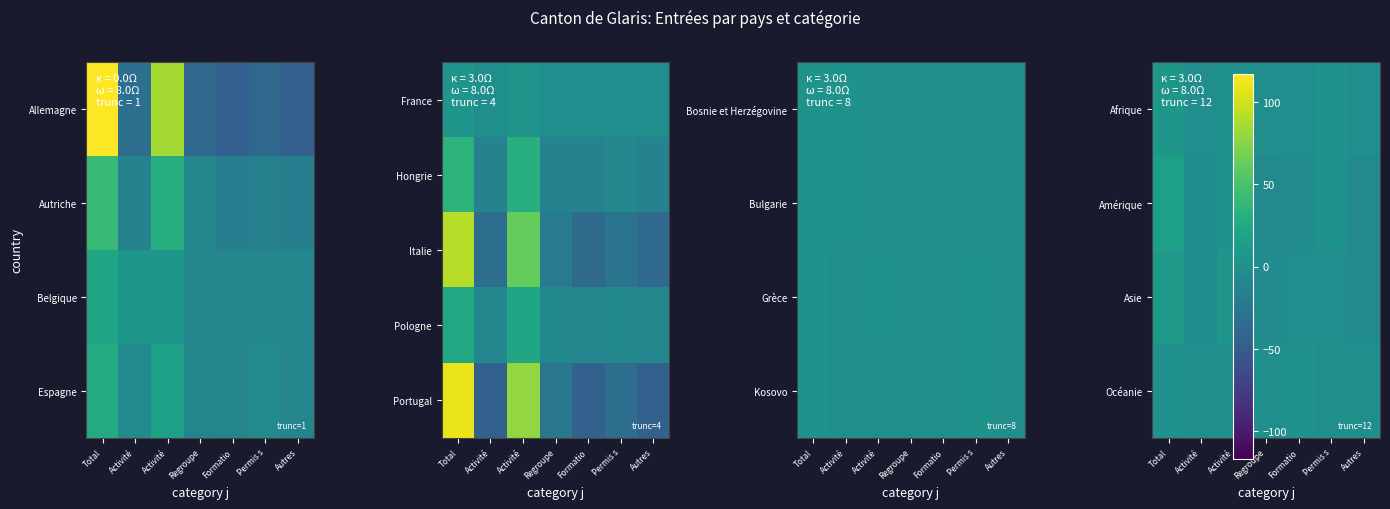

Rank the series by their maximum value, from highest to lowest.

Portugal, Amérique, Asie, Afrique, Océanie